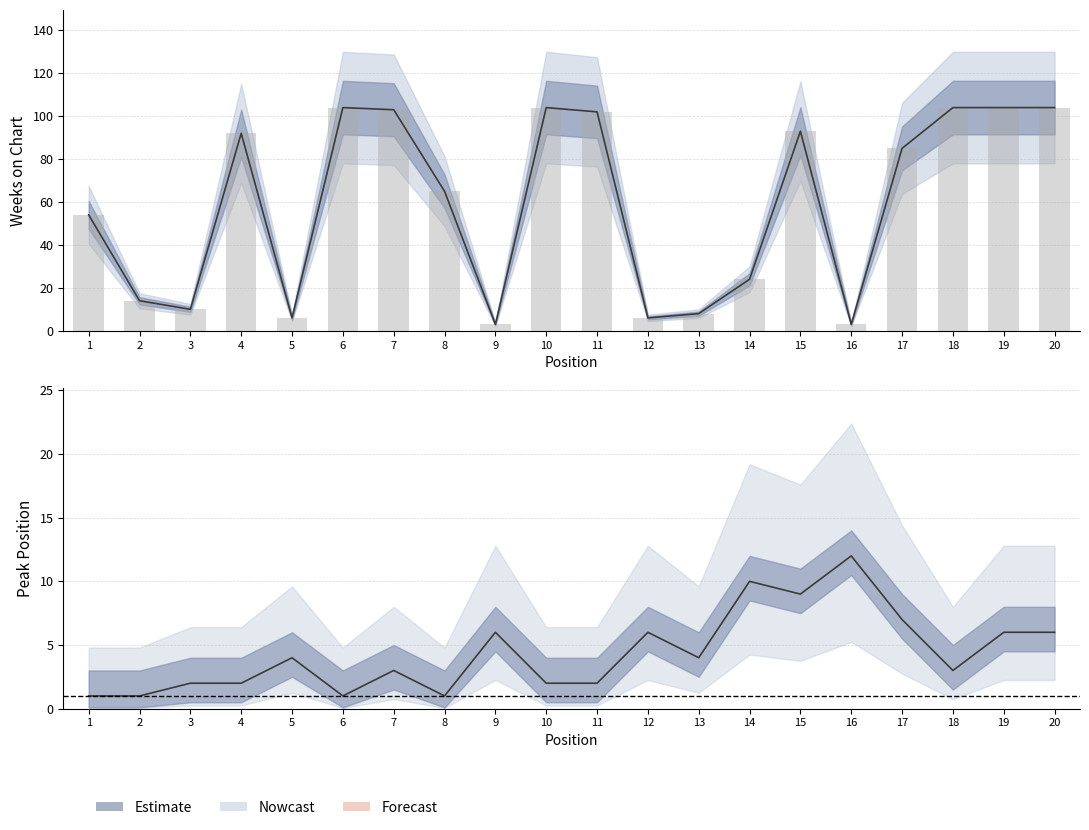

What is the highest value of the Peak Position series?

12